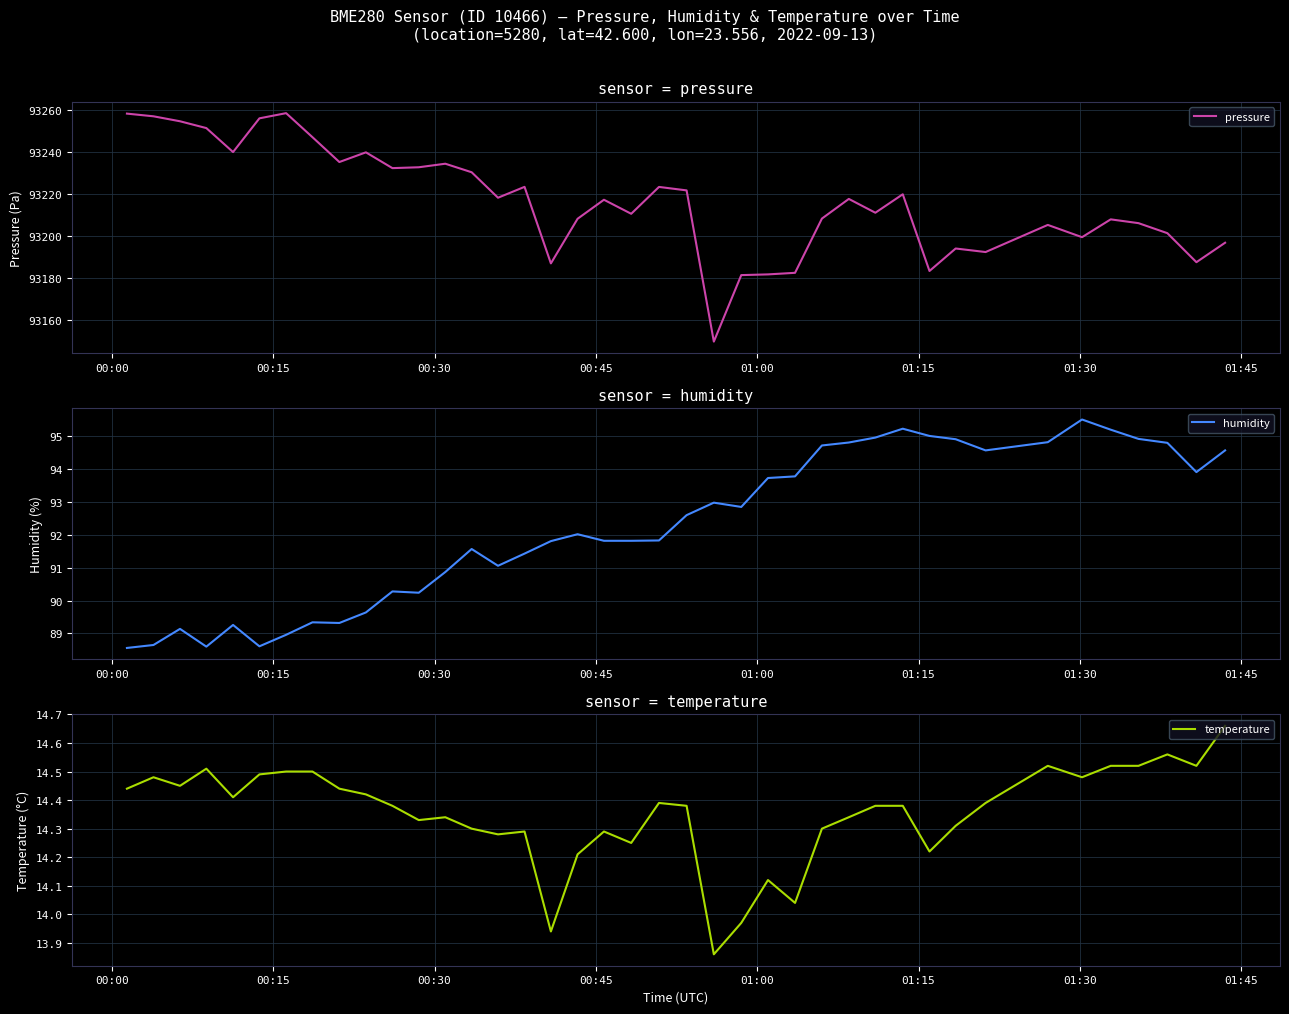

How many lines are shown in the chart?

3